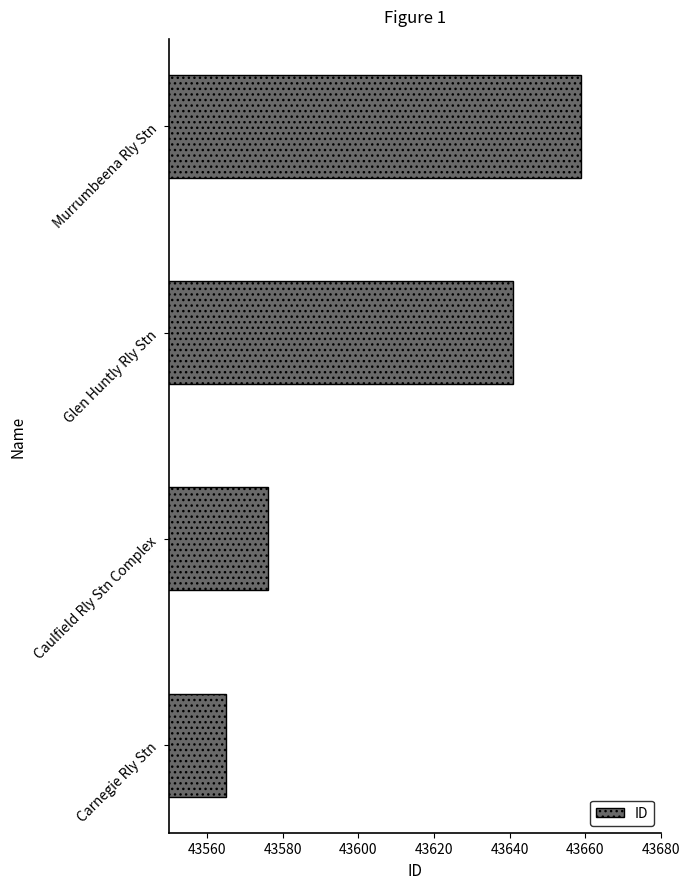

Reading bottom to top, list all the values displayed in this chart.

43565	43576	43641	43659